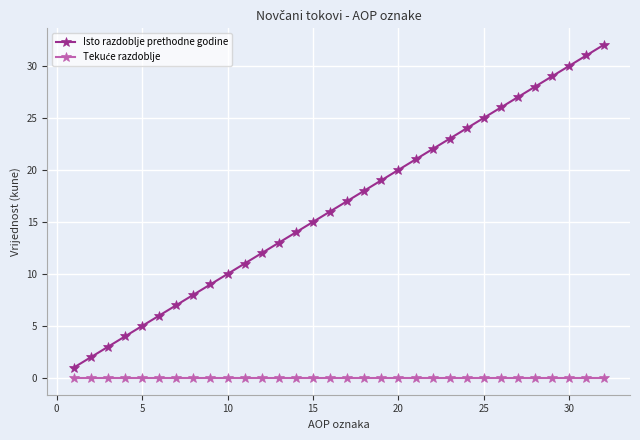

Which series has the largest total across all categories?

Isto razdoblje prethodne godine